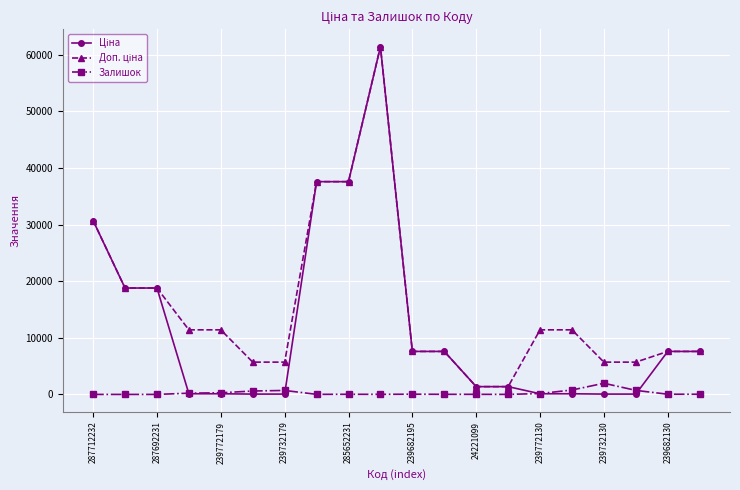

What is the maximum value for Залишок?

1972.0